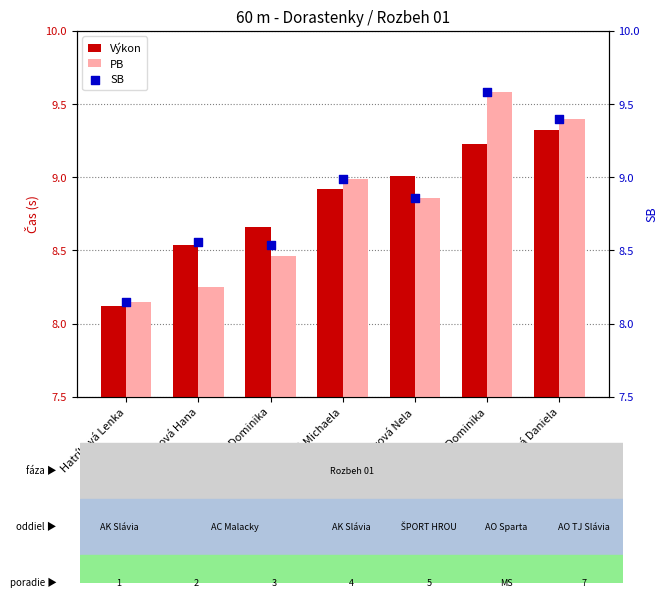

At which category is the sum across all series the highest?

Mejsnarová Dominika